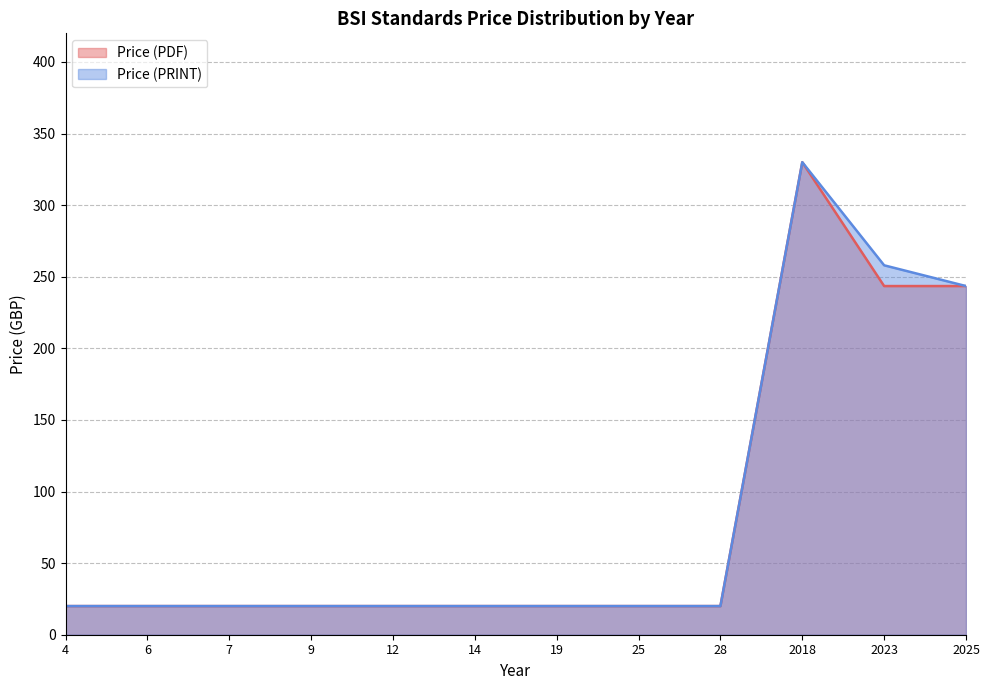

Read the Price (PDF) value at 25.

20.0